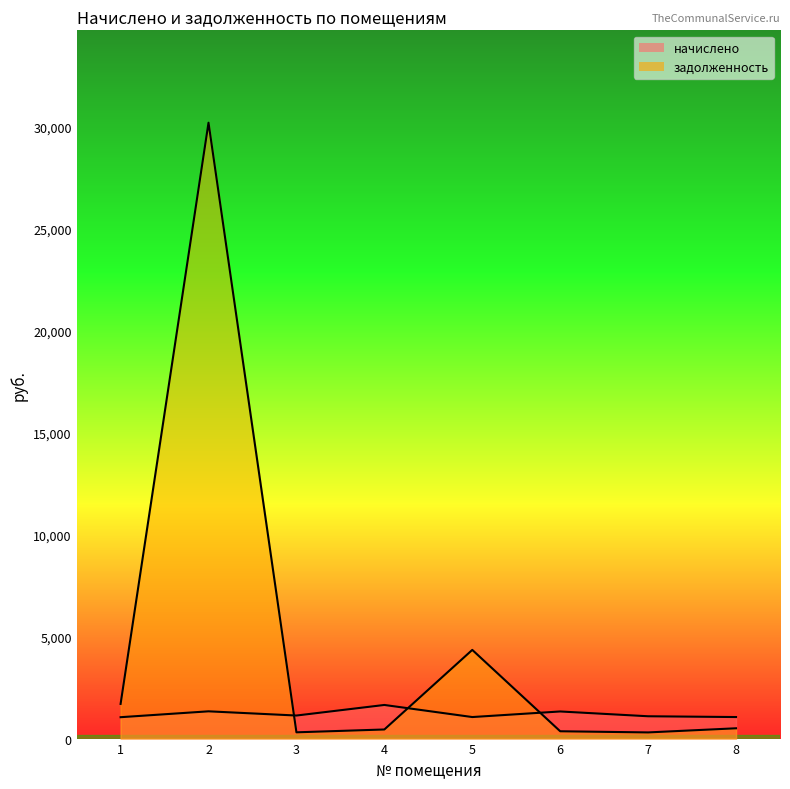

Where does the задолженность series first go above 504?

1